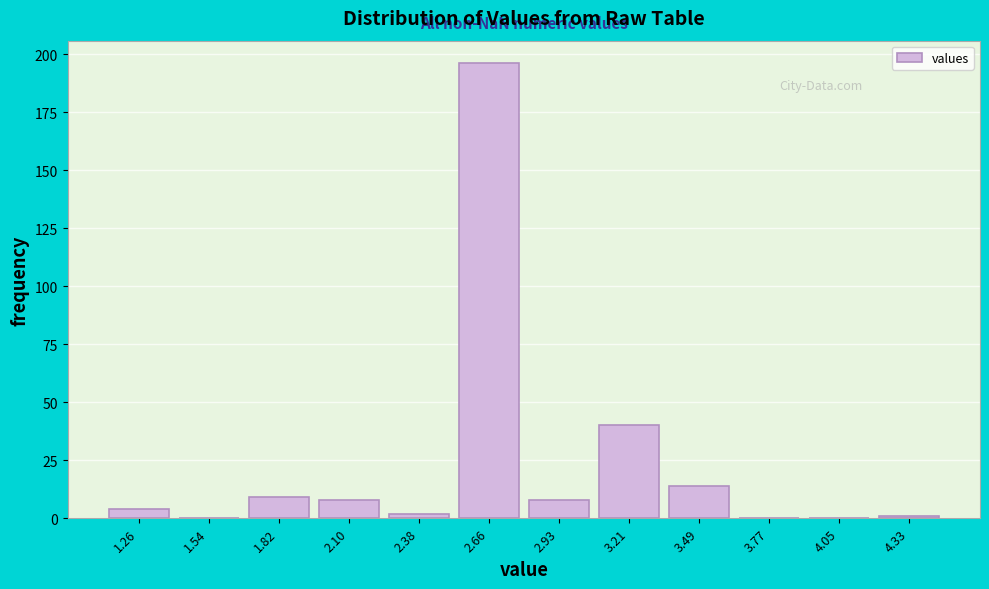

Reading right to left, transcribe all the data shown in this chart.

4.33=1	4.05=0	3.77=0	3.49=14	3.21=40	2.93=8	2.66=196	2.38=2	2.10=8	1.82=9	1.54=0	1.26=4